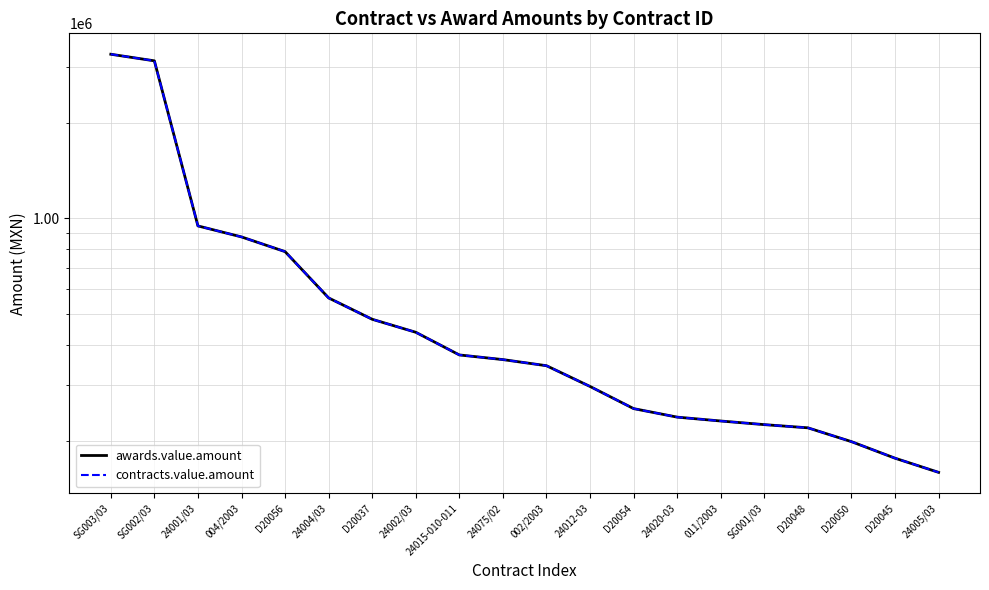

Is it true that awards.value.amount equals 372017.5 at 24015-010-011?

True